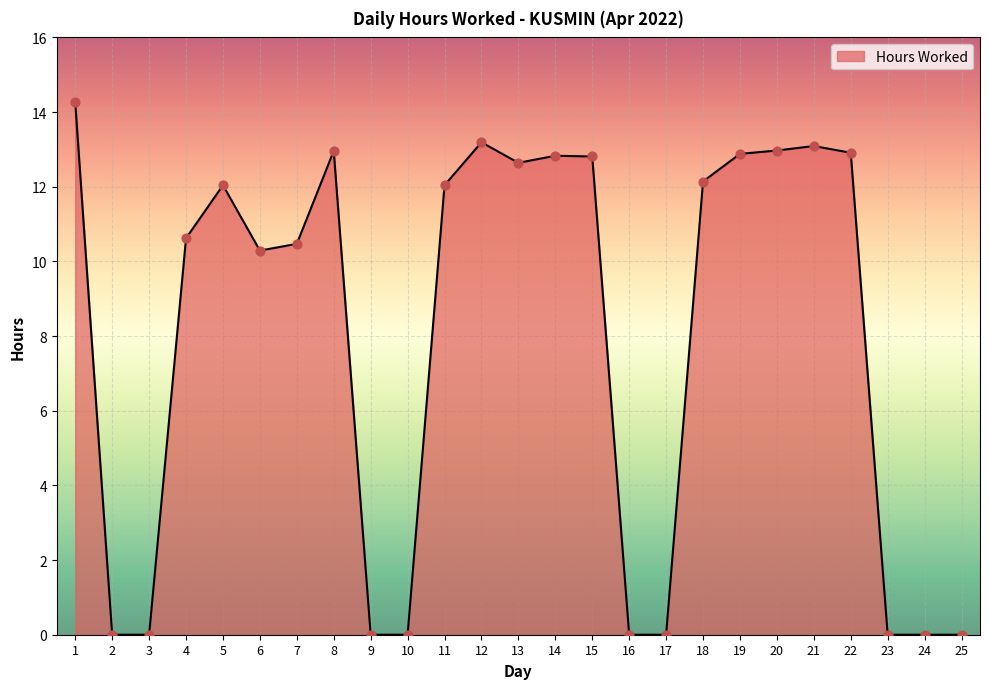

Between 15 and 8, which is larger?

8